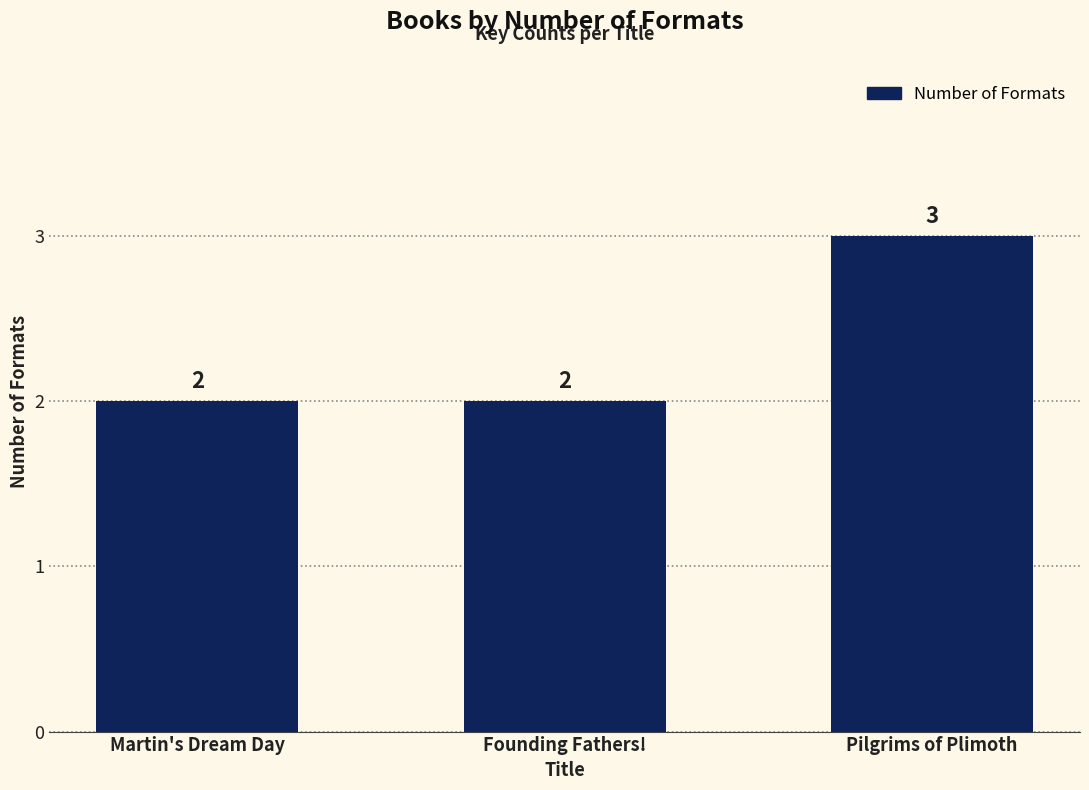

The value at Founding Fathers! is 1. True or false?

False